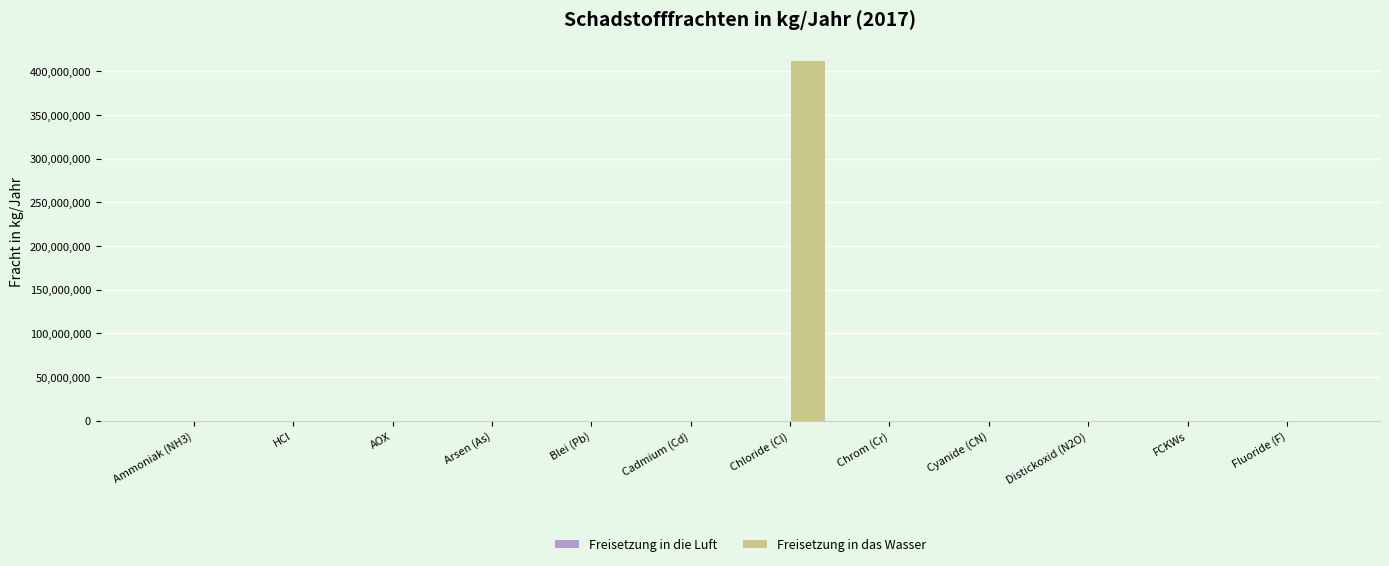

At which category does the chart reach its peak across all series?

Chloride (Cl)